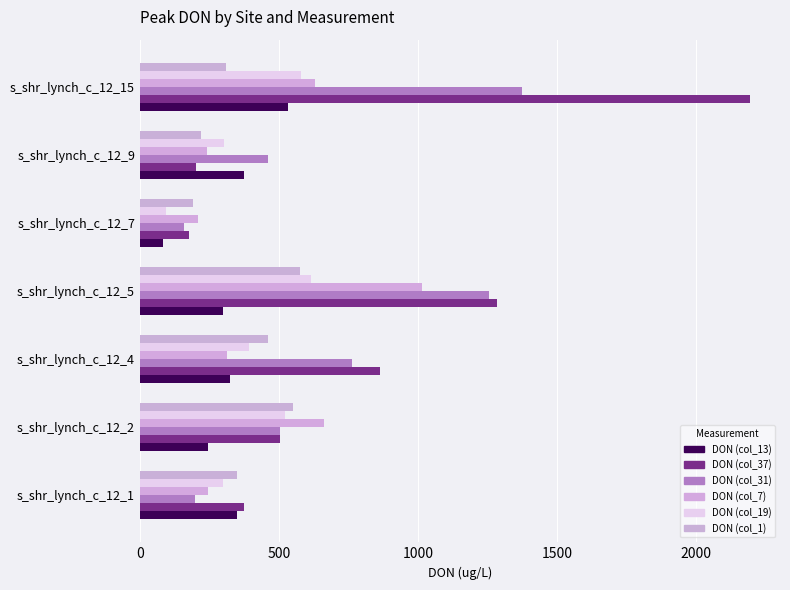

How many data points in DON (col_19) are less than 394?

3